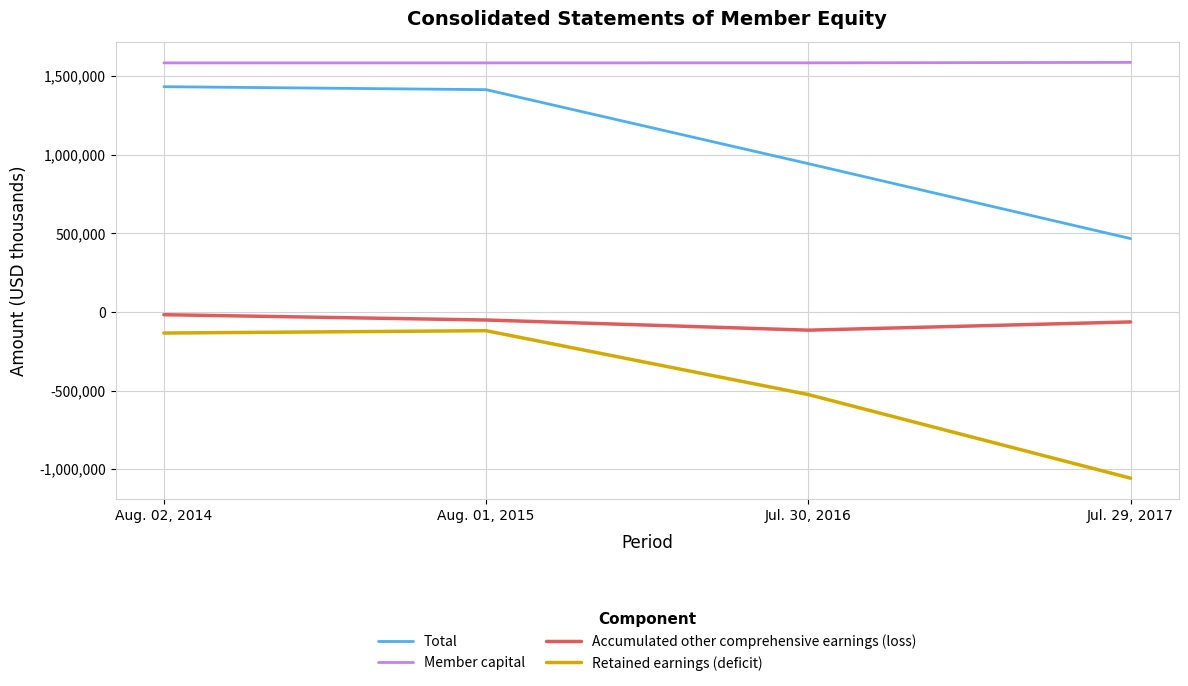

Is the value of Retained earnings (deficit) at Jul. 29, 2017 greater than the value of Total at Jul. 30, 2016?

No